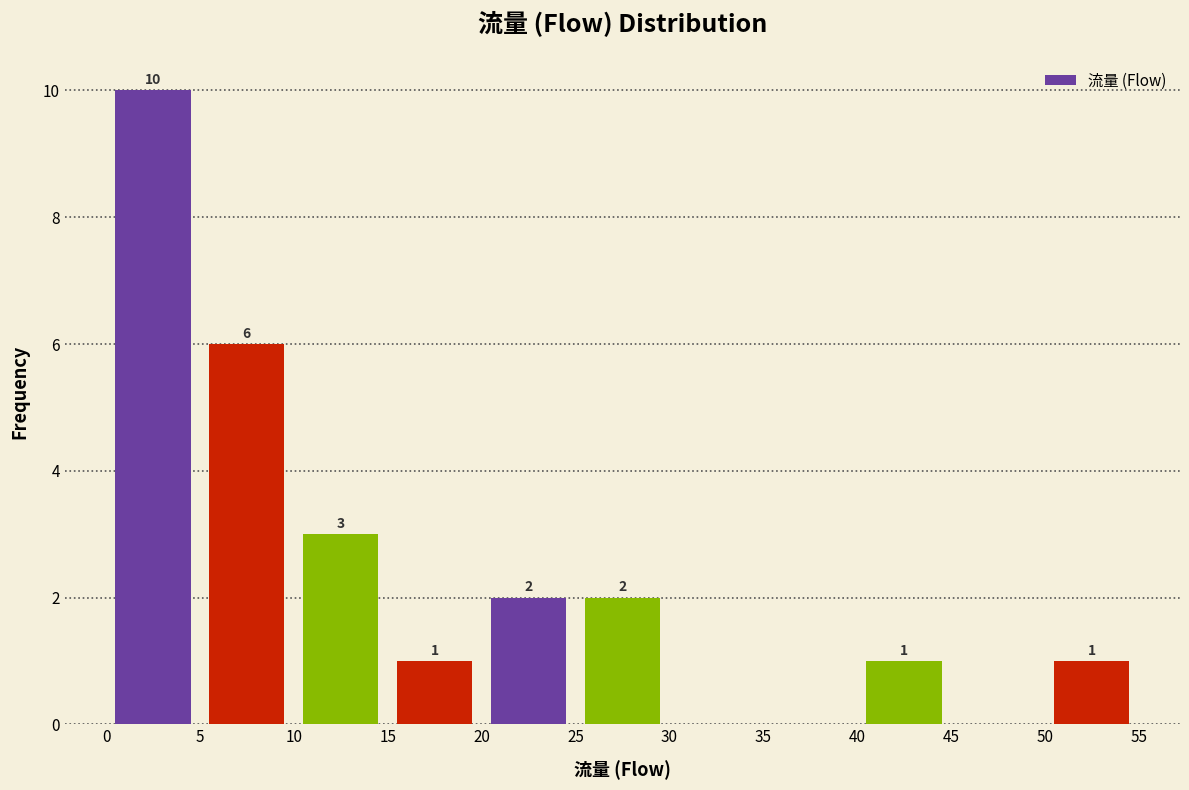

Which range on the x-axis has the tallest bar?

0 to 5